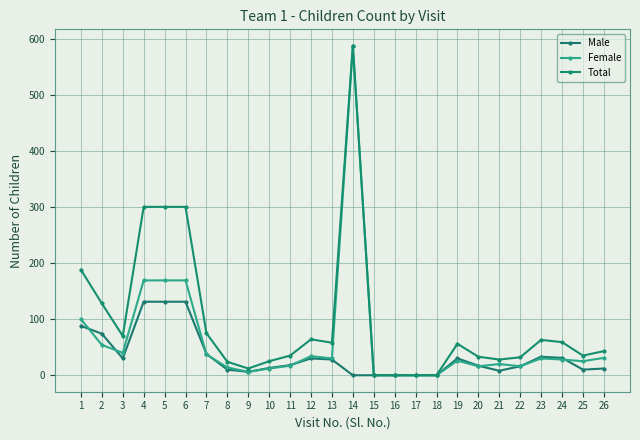

Which series has the largest total across all categories?

Total